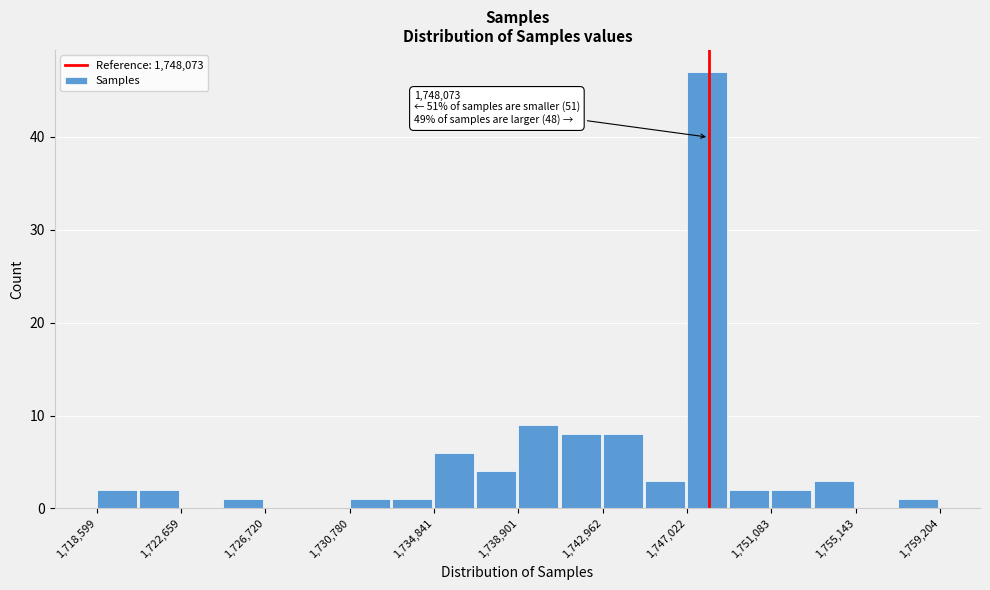

Over which range of the x-axis is the bar tallest?

1747000 to 1749000